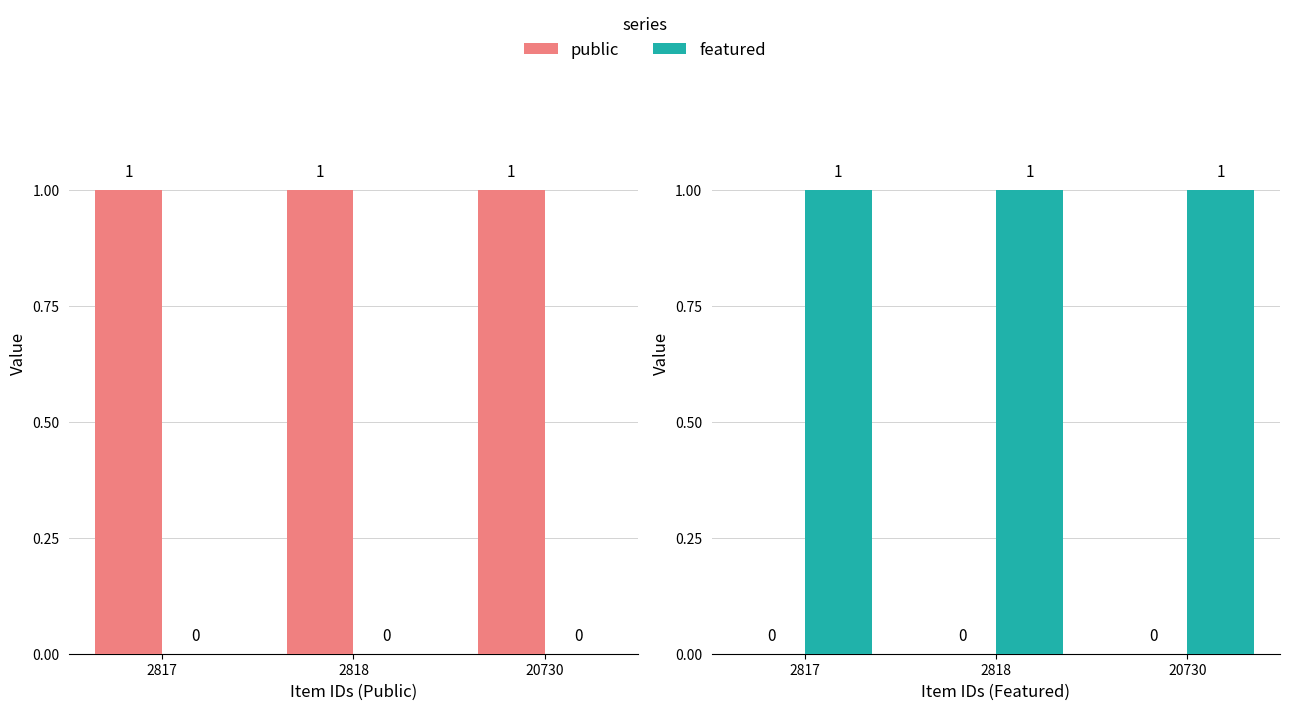

What is the spread (max minus min) of values at 2817?

1